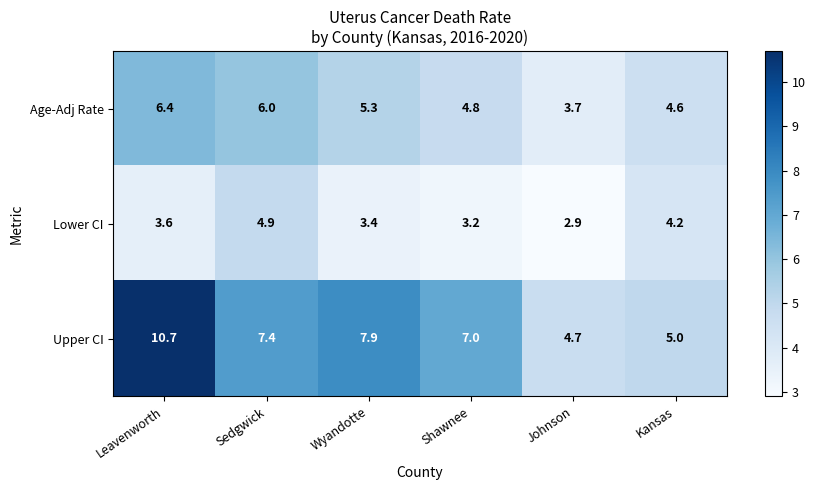

What is the maximum value shown in the chart?

10.7